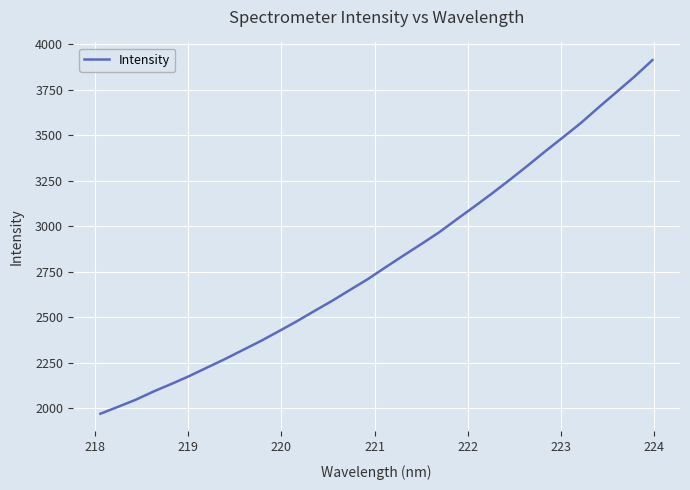

What is the difference between the maximum and minimum values?

1943.1